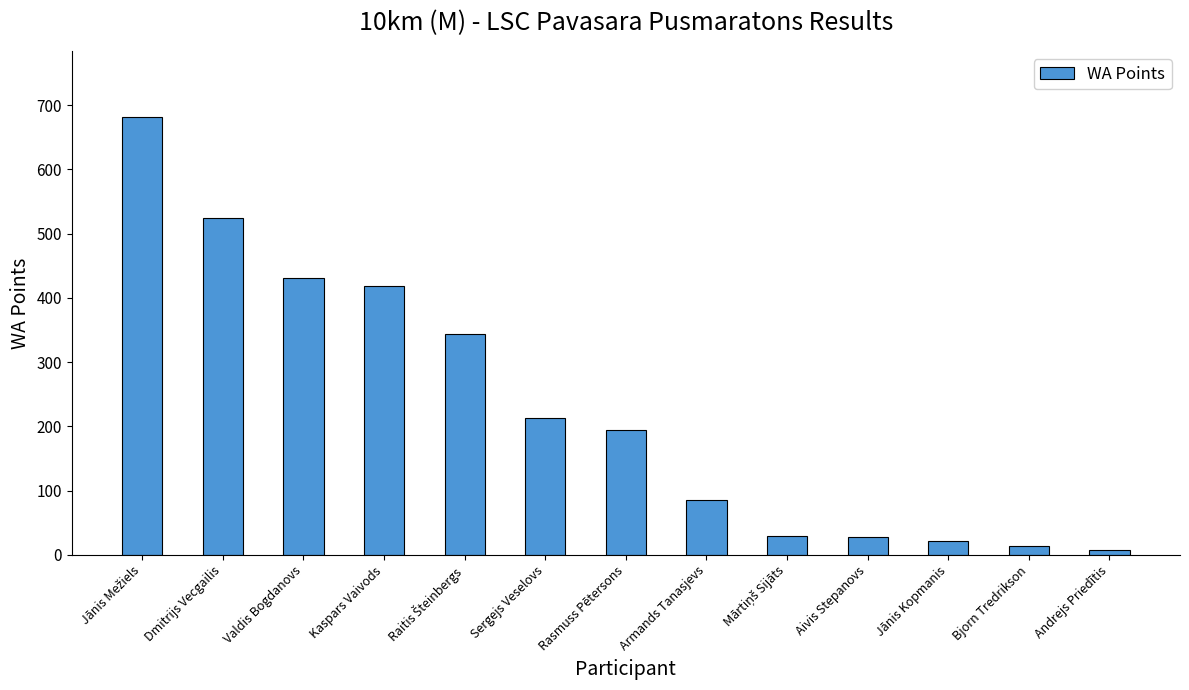

Approximately how many times larger is the value at Aivis Stepanovs compared to Valdis Bogdanovs?

0.1